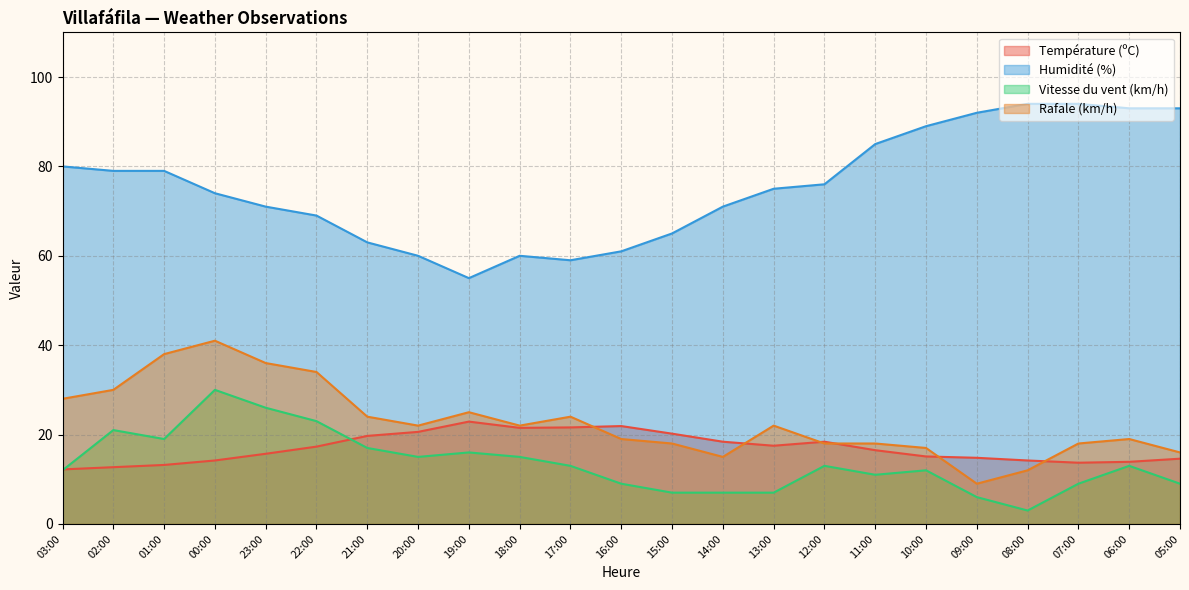

True or false: Température (ºC) has a value of 8.4 at 10:00.

False